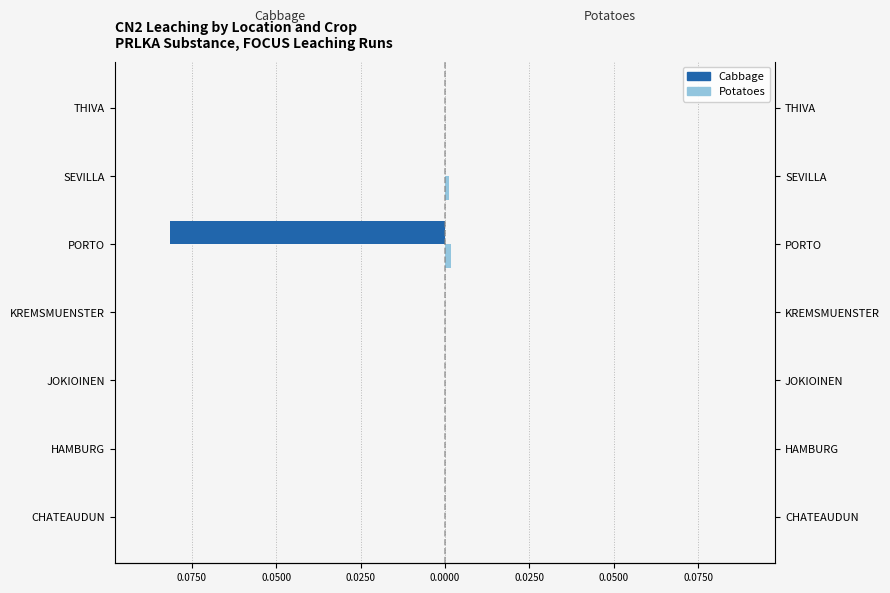

What is the smallest value displayed?

-0.1